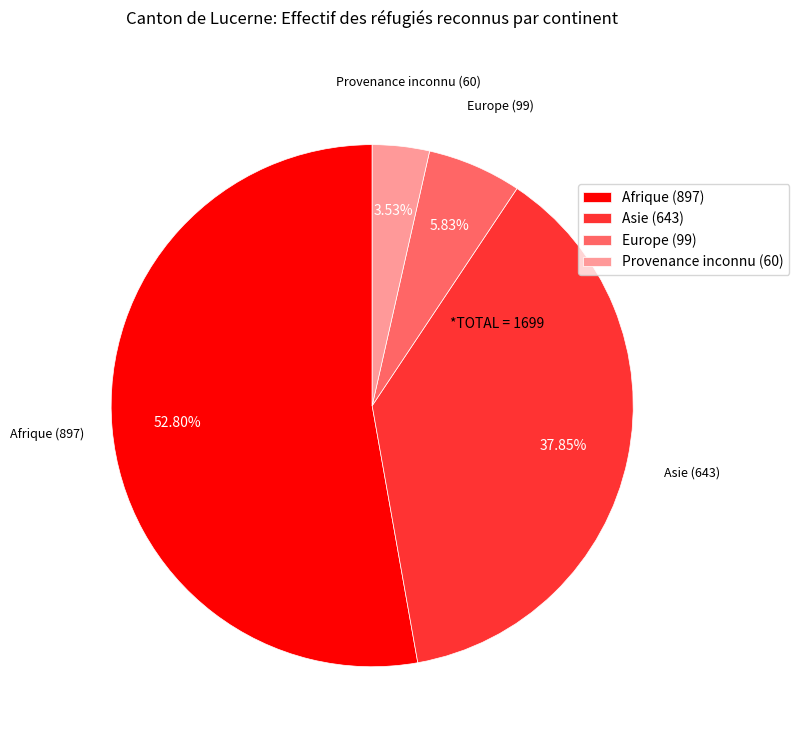

True or false: Afrique accounts for 53% of the total.

True